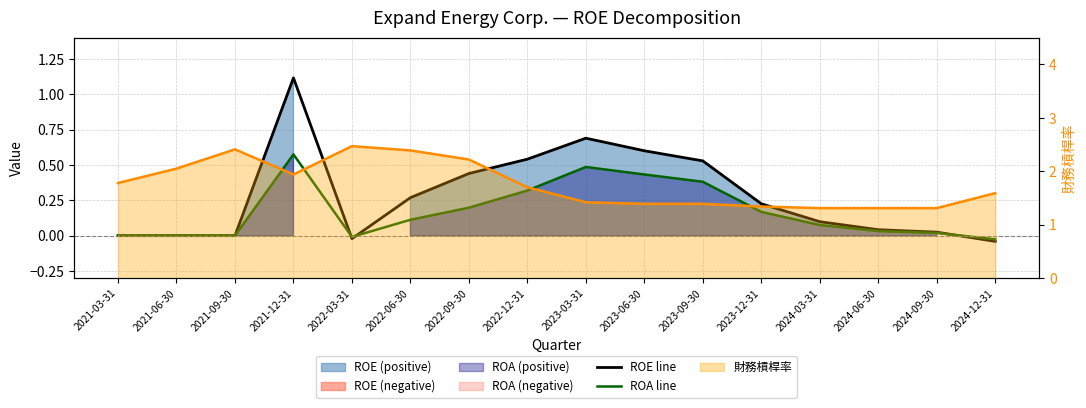

What is the label of the 6th point from the left?

2022-06-30